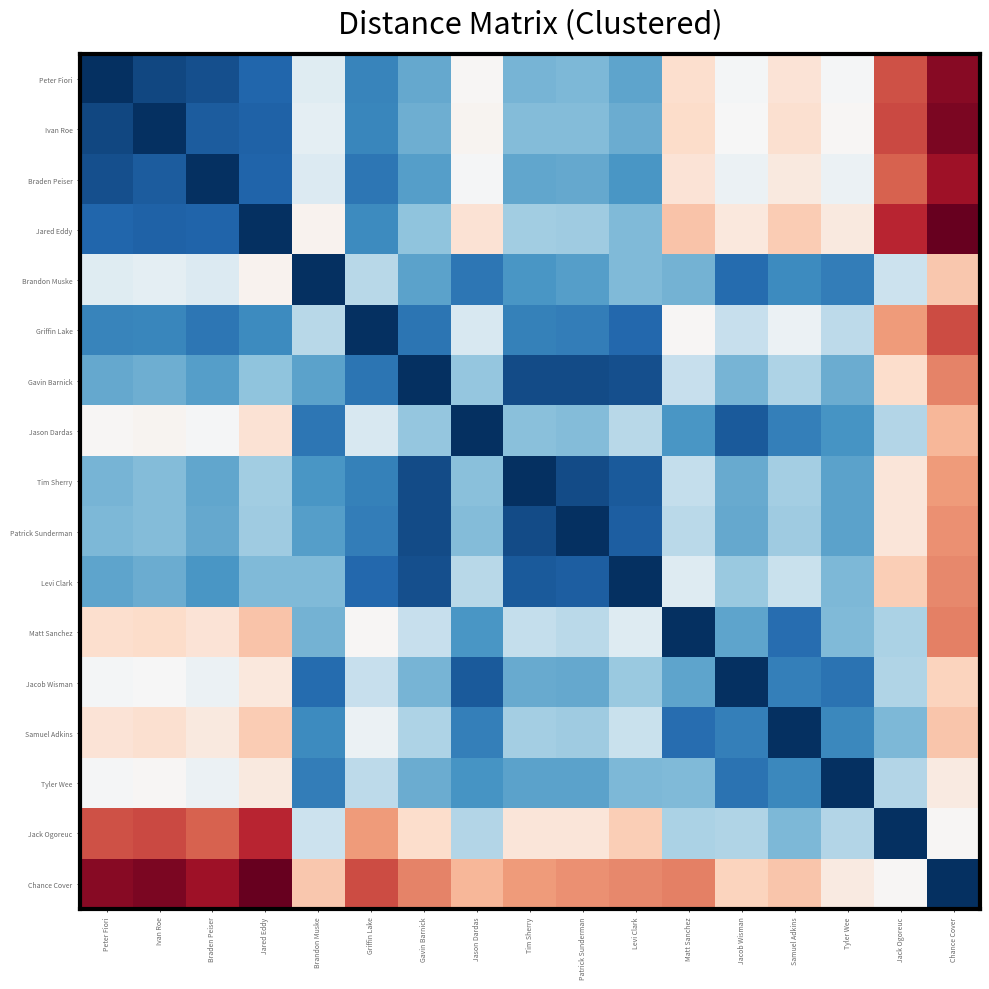

Reading left to right, list all the values displayed in this chart.

Peter Fiori: Peter Fiori=0.0	Ivan Roe=1.7	Braden Peiser=2.4	Jared Eddy=4.1	Brandon Muske=17.3	Griffin Lake=6.7	Gavin Barnick=9.6	Jason Dardas=19.9	Tim Sherry=10.4	Patrick Sunderman=10.7	Levi Clark=9.3	Matt Sanchez=22.9	Jacob Wisman=19.2	Samuel Adkins=22.2	Tyler Wee=19.4	Jack Ogoreuc=32.0	Chance Cover=37.4
Ivan Roe: Peter Fiori=1.7	Ivan Roe=0.0	Braden Peiser=3.3	Jared Eddy=3.7	Brandon Muske=17.7	Griffin Lake=6.8	Gavin Barnick=10.1	Jason Dardas=20.1	Tim Sherry=11.0	Patrick Sunderman=11.1	Levi Clark=9.9	Matt Sanchez=23.3	Jacob Wisman=19.5	Samuel Adkins=22.7	Tyler Wee=19.9	Jack Ogoreuc=32.6	Chance Cover=38.1
Braden Peiser: Peter Fiori=2.4	Ivan Roe=3.3	Braden Peiser=0.0	Jared Eddy=3.9	Brandon Muske=16.9	Griffin Lake=5.4	Gavin Barnick=8.8	Jason Dardas=19.3	Tim Sherry=9.4	Patrick Sunderman=9.5	Levi Clark=8.2	Matt Sanchez=22.3	Jacob Wisman=18.5	Samuel Adkins=21.4	Tyler Wee=18.4	Jack Ogoreuc=31.2	Chance Cover=36.3
Jared Eddy: Peter Fiori=4.1	Ivan Roe=3.7	Braden Peiser=3.9	Jared Eddy=0.0	Brandon Muske=20.2	Griffin Lake=7.3	Gavin Barnick=11.7	Jason Dardas=22.5	Tim Sherry=12.7	Patrick Sunderman=12.6	Levi Clark=11.0	Matt Sanchez=25.2	Jacob Wisman=21.6	Samuel Adkins=24.6	Tyler Wee=21.5	Jack Ogoreuc=34.5	Chance Cover=39.2
Brandon Muske: Peter Fiori=17.3	Ivan Roe=17.7	Braden Peiser=16.9	Jared Eddy=20.2	Brandon Muske=0.0	Griffin Lake=14.1	Gavin Barnick=9.1	Jason Dardas=5.5	Tim Sherry=8.2	Patrick Sunderman=8.8	Levi Clark=10.9	Matt Sanchez=10.4	Jacob Wisman=4.5	Samuel Adkins=7.3	Tyler Wee=6.1	Jack Ogoreuc=15.3	Chance Cover=24.8
Griffin Lake: Peter Fiori=6.7	Ivan Roe=6.8	Braden Peiser=5.4	Jared Eddy=7.3	Brandon Muske=14.1	Griffin Lake=0.0	Gavin Barnick=5.3	Jason Dardas=16.5	Tim Sherry=6.3	Patrick Sunderman=6.0	Levi Clark=4.2	Matt Sanchez=19.8	Jacob Wisman=15.1	Samuel Adkins=18.5	Tyler Wee=14.5	Jack Ogoreuc=27.9	Chance Cover=32.4
Gavin Barnick: Peter Fiori=9.6	Ivan Roe=10.1	Braden Peiser=8.8	Jared Eddy=11.7	Brandon Muske=9.1	Griffin Lake=5.3	Gavin Barnick=0.0	Jason Dardas=12.0	Tim Sherry=2.0	Patrick Sunderman=2.0	Levi Clark=2.4	Matt Sanchez=15.1	Jacob Wisman=10.5	Samuel Adkins=13.5	Tyler Wee=9.9	Jack Ogoreuc=23.0	Chance Cover=29.3
Jason Dardas: Peter Fiori=19.9	Ivan Roe=20.1	Braden Peiser=19.3	Jared Eddy=22.5	Brandon Muske=5.5	Griffin Lake=16.5	Gavin Barnick=12.0	Jason Dardas=0.0	Tim Sherry=11.4	Patrick Sunderman=11.1	Levi Clark=14.1	Matt Sanchez=8.1	Jacob Wisman=3.2	Samuel Adkins=6.2	Tyler Wee=8.1	Jack Ogoreuc=13.8	Chance Cover=26.1
Tim Sherry: Peter Fiori=10.4	Ivan Roe=11.0	Braden Peiser=9.4	Jared Eddy=12.7	Brandon Muske=8.2	Griffin Lake=6.3	Gavin Barnick=2.0	Jason Dardas=11.4	Tim Sherry=0.0	Patrick Sunderman=2.0	Levi Clark=3.2	Matt Sanchez=15.0	Jacob Wisman=9.7	Samuel Adkins=12.9	Tyler Wee=9.1	Jack Ogoreuc=22.0	Chance Cover=28.0
Patrick Sunderman: Peter Fiori=10.7	Ivan Roe=11.1	Braden Peiser=9.5	Jared Eddy=12.6	Brandon Muske=8.8	Griffin Lake=6.0	Gavin Barnick=2.0	Jason Dardas=11.1	Tim Sherry=2.0	Patrick Sunderman=0.0	Levi Clark=3.5	Matt Sanchez=14.3	Jacob Wisman=9.5	Samuel Adkins=12.6	Tyler Wee=9.1	Jack Ogoreuc=22.0	Chance Cover=28.6
Levi Clark: Peter Fiori=9.3	Ivan Roe=9.9	Braden Peiser=8.2	Jared Eddy=11.0	Brandon Muske=10.9	Griffin Lake=4.2	Gavin Barnick=2.4	Jason Dardas=14.1	Tim Sherry=3.2	Patrick Sunderman=3.5	Levi Clark=0.0	Matt Sanchez=17.1	Jacob Wisman=12.3	Samuel Adkins=15.3	Tyler Wee=10.9	Jack Ogoreuc=24.4	Chance Cover=29.1
Matt Sanchez: Peter Fiori=22.9	Ivan Roe=23.3	Braden Peiser=22.3	Jared Eddy=25.2	Brandon Muske=10.4	Griffin Lake=19.8	Gavin Barnick=15.1	Jason Dardas=8.1	Tim Sherry=15.0	Patrick Sunderman=14.3	Levi Clark=17.1	Matt Sanchez=0.0	Jacob Wisman=9.3	Samuel Adkins=4.7	Tyler Wee=10.9	Jack Ogoreuc=13.4	Chance Cover=29.5
Jacob Wisman: Peter Fiori=19.2	Ivan Roe=19.5	Braden Peiser=18.5	Jared Eddy=21.6	Brandon Muske=4.5	Griffin Lake=15.1	Gavin Barnick=10.5	Jason Dardas=3.2	Tim Sherry=9.7	Patrick Sunderman=9.5	Levi Clark=12.3	Matt Sanchez=9.3	Jacob Wisman=0.0	Samuel Adkins=6.2	Tyler Wee=5.2	Jack Ogoreuc=13.7	Chance Cover=23.9
Samuel Adkins: Peter Fiori=22.2	Ivan Roe=22.7	Braden Peiser=21.4	Jared Eddy=24.6	Brandon Muske=7.3	Griffin Lake=18.5	Gavin Barnick=13.5	Jason Dardas=6.2	Tim Sherry=12.9	Patrick Sunderman=12.6	Levi Clark=15.3	Matt Sanchez=4.7	Jacob Wisman=6.2	Samuel Adkins=0.0	Tyler Wee=7.0	Jack Ogoreuc=10.7	Chance Cover=25.0
Tyler Wee: Peter Fiori=19.4	Ivan Roe=19.9	Braden Peiser=18.4	Jared Eddy=21.5	Brandon Muske=6.1	Griffin Lake=14.5	Gavin Barnick=9.9	Jason Dardas=8.1	Tim Sherry=9.1	Patrick Sunderman=9.1	Levi Clark=10.9	Matt Sanchez=10.9	Jacob Wisman=5.2	Samuel Adkins=7.0	Tyler Wee=0.0	Jack Ogoreuc=13.8	Chance Cover=21.3
Jack Ogoreuc: Peter Fiori=32.0	Ivan Roe=32.6	Braden Peiser=31.2	Jared Eddy=34.5	Brandon Muske=15.3	Griffin Lake=27.9	Gavin Barnick=23.0	Jason Dardas=13.8	Tim Sherry=22.0	Patrick Sunderman=22.0	Levi Clark=24.4	Matt Sanchez=13.4	Jacob Wisman=13.7	Samuel Adkins=10.7	Tyler Wee=13.8	Jack Ogoreuc=0.0	Chance Cover=19.9
Chance Cover: Peter Fiori=37.4	Ivan Roe=38.1	Braden Peiser=36.3	Jared Eddy=39.2	Brandon Muske=24.8	Griffin Lake=32.4	Gavin Barnick=29.3	Jason Dardas=26.1	Tim Sherry=28.0	Patrick Sunderman=28.6	Levi Clark=29.1	Matt Sanchez=29.5	Jacob Wisman=23.9	Samuel Adkins=25.0	Tyler Wee=21.3	Jack Ogoreuc=19.9	Chance Cover=0.0